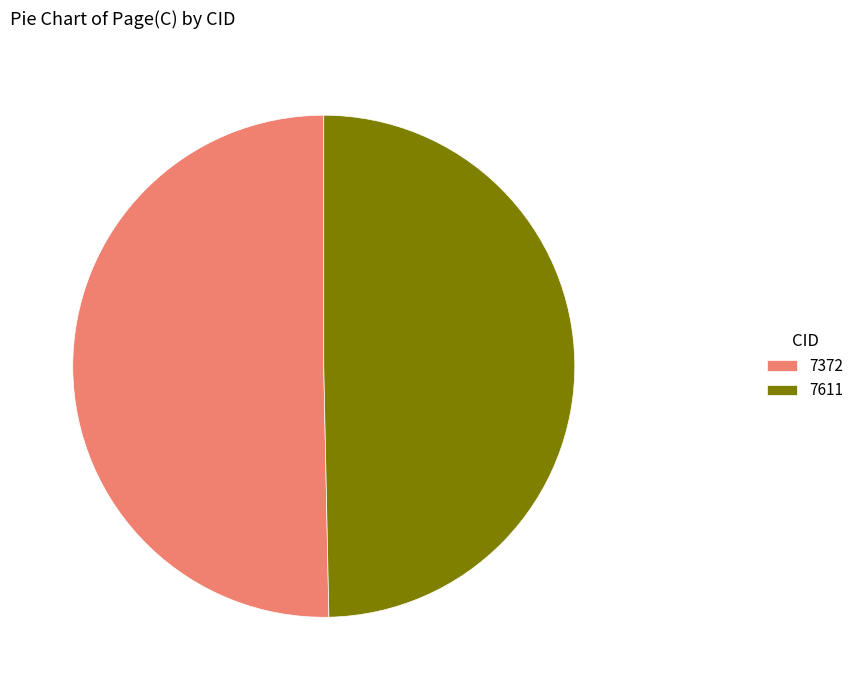

Which slice is the smallest?

7611